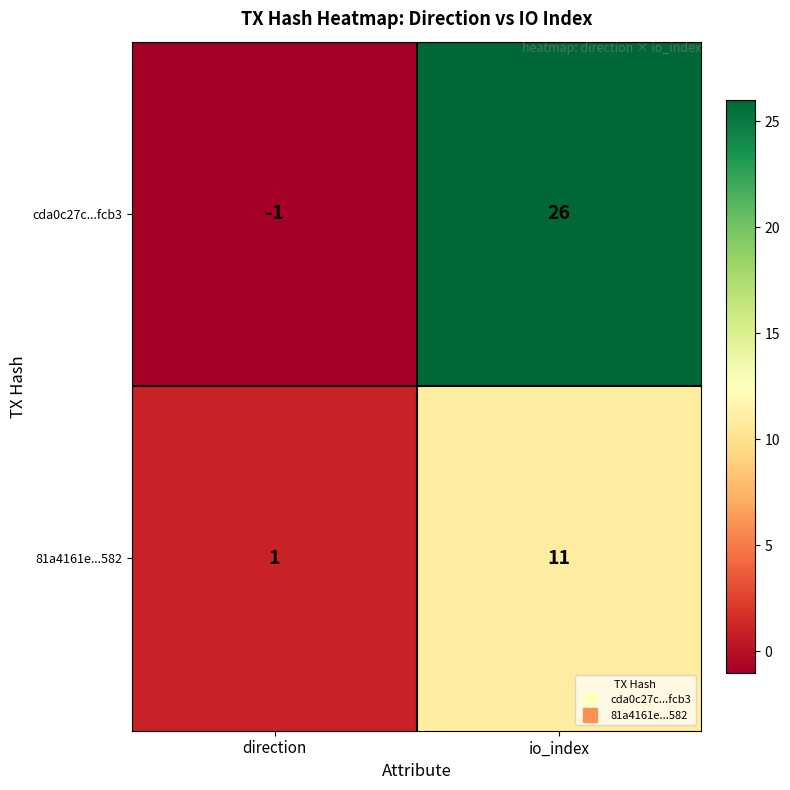

At which label is cda0c27c...fcb3 closest to 12?

direction